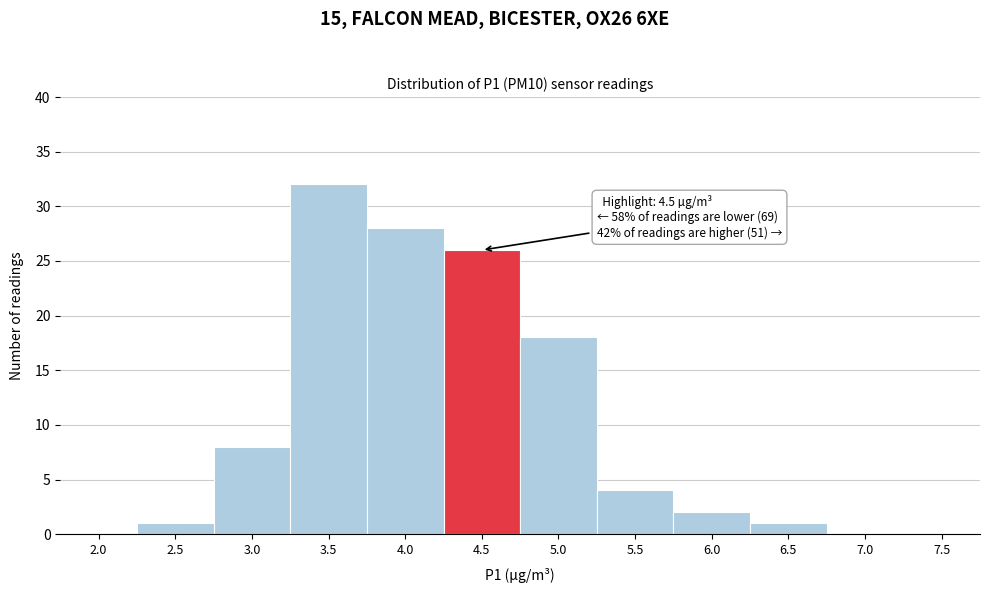

Reading left to right, what are all the values shown in this chart?

2.0=0	2.5=1	3.0=8	3.5=32	4.0=28	4.5=26	5.0=18	5.5=4	6.0=2	6.5=1	7.0=0	7.5=0